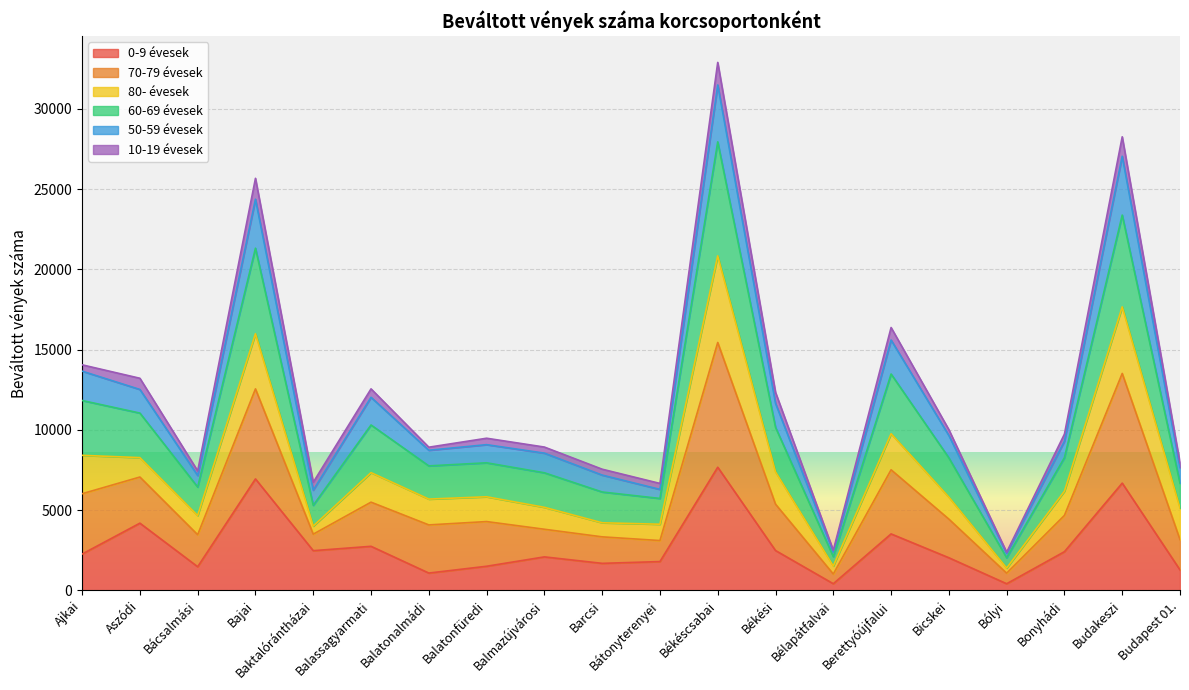

Which series changed the most between Bácsalmási and Baktalórántházai?

70-79 évesek